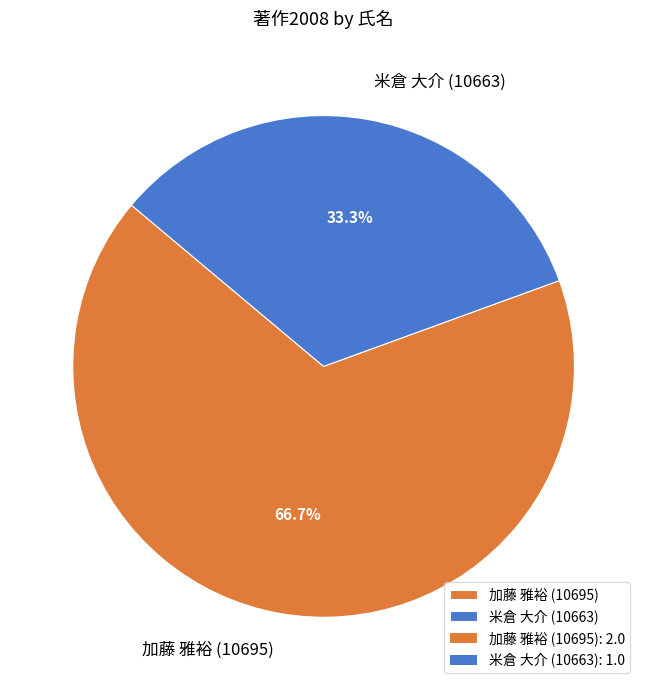

Approximately how many times larger is the value at 加藤 雅裕 (10695) compared to 米倉 大介 (10663)?

2.0